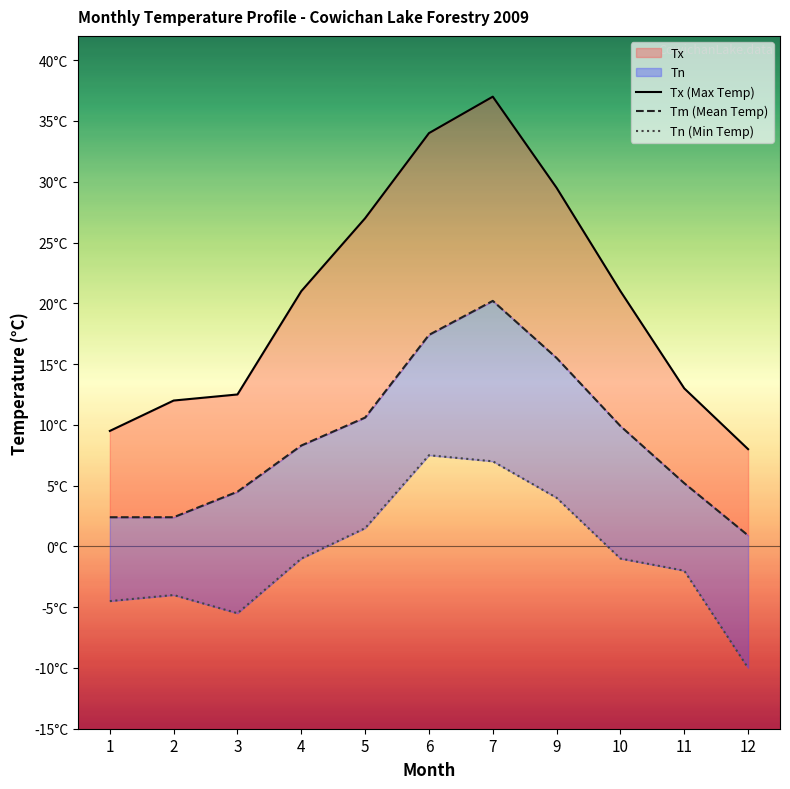

Reading right to left, transcribe all the data shown in this chart.

Tx (Max Temp): 8.0	13.0	21.0	29.5	37.0	34.0	27.0	21.0	12.5	12.0	9.5
Tm (Mean Temp): 0.9	5.2	9.9	15.5	20.2	17.4	10.6	8.3	4.5	2.4	2.4
Tn (Min Temp): -10.0	-2.0	-1.0	4.0	7.0	7.5	1.5	-1.0	-5.5	-4.0	-4.5